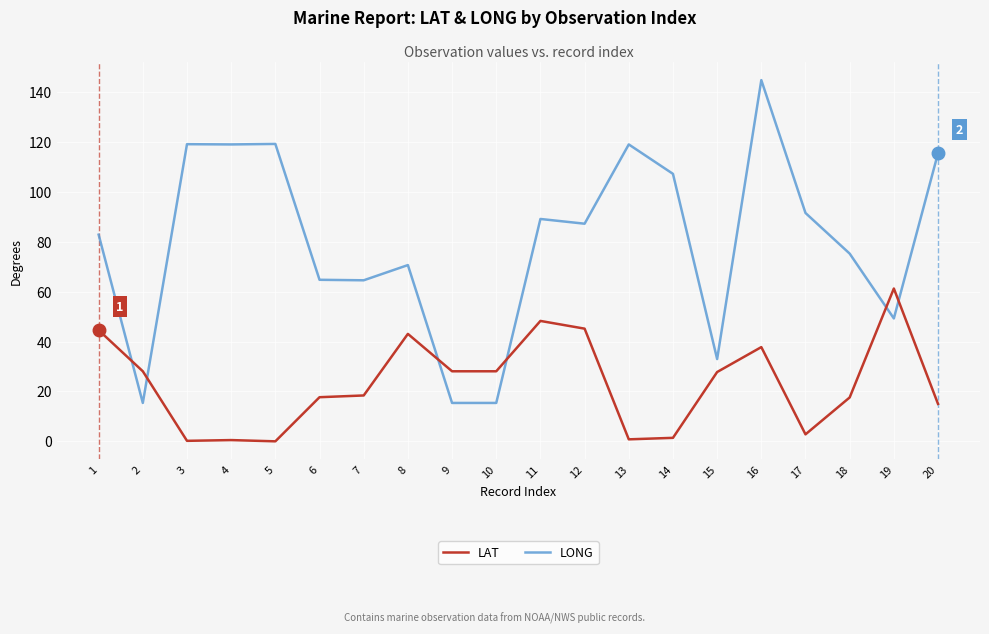

How many values in the LAT series exceed 27?

10